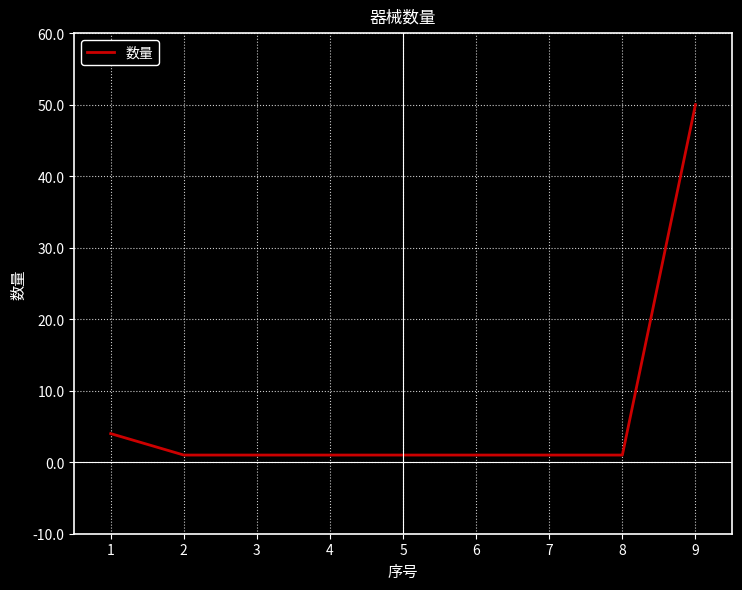

What is the difference between the maximum and minimum values?

49